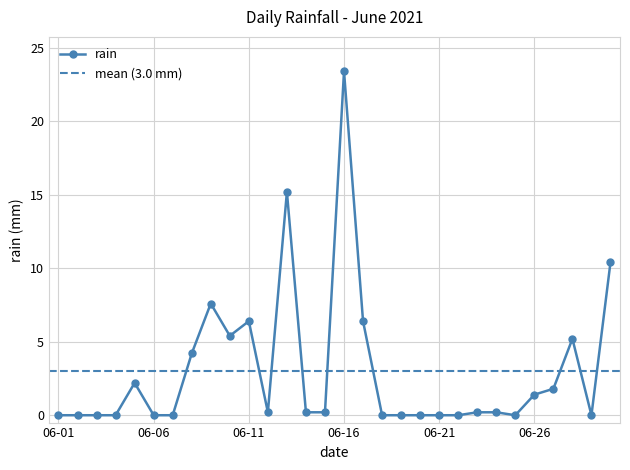

Approximately how many times larger is the value at 2021-06-17 compared to 2021-06-09?

0.8